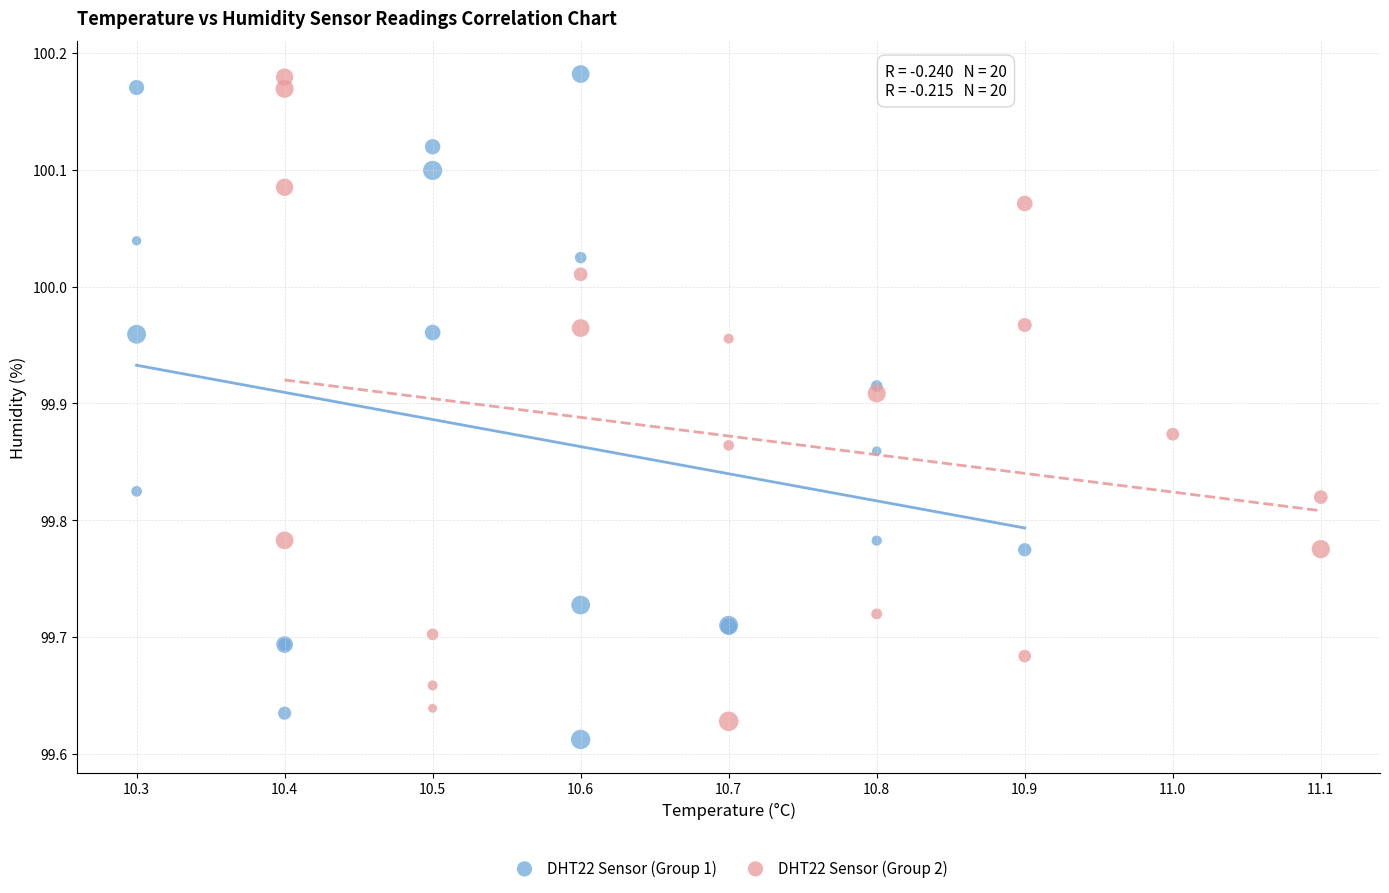

Which series has the largest Y range (max minus min)?

DHT22 Sensor (Group 1)